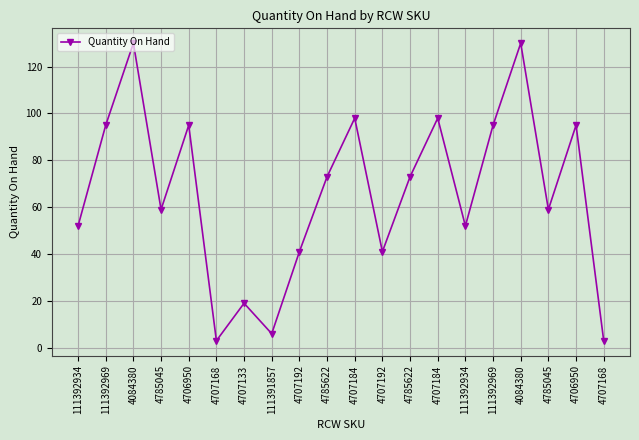

How many series are shown in this chart?

1